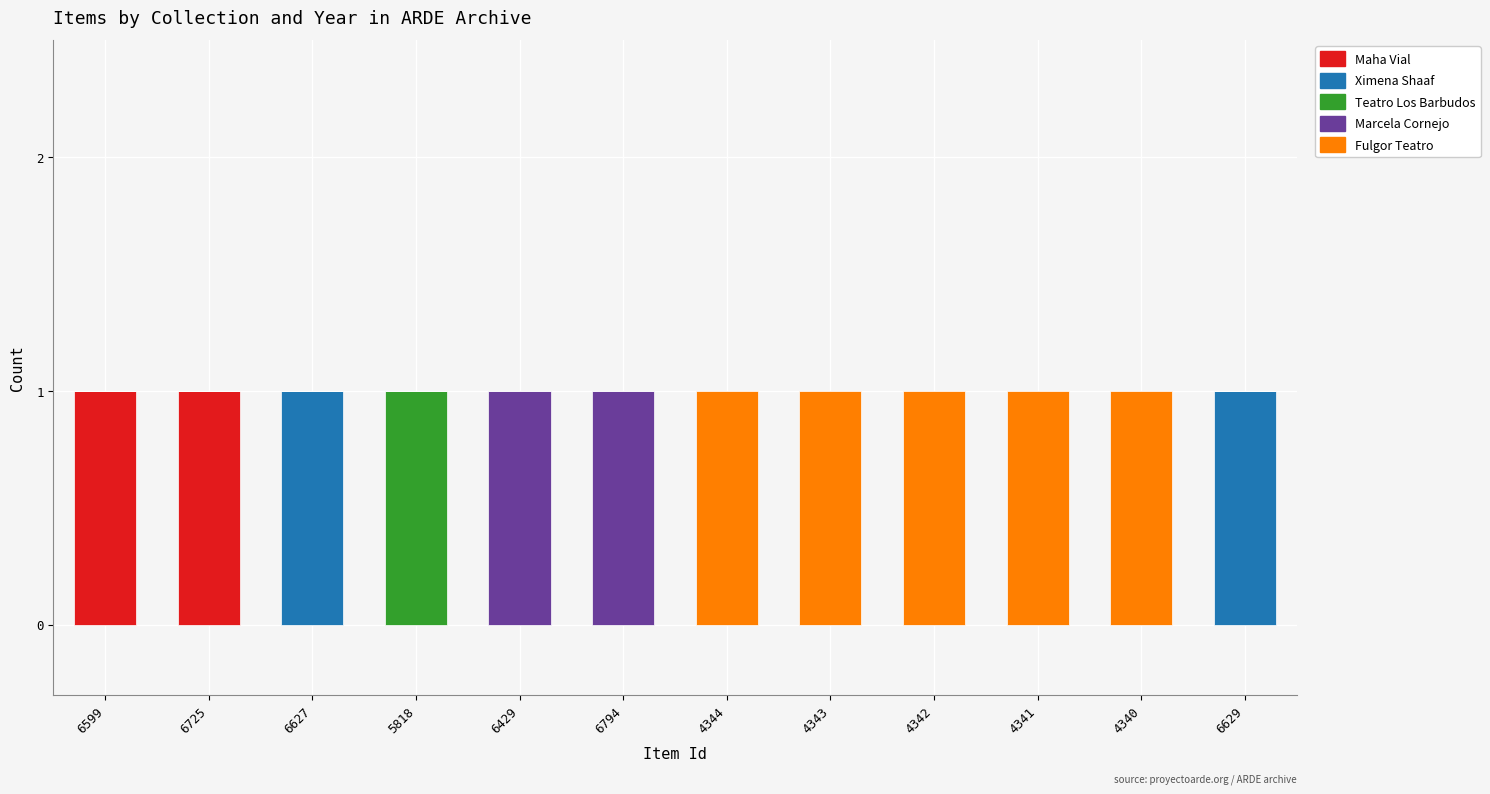

How many data points does each series have?

12